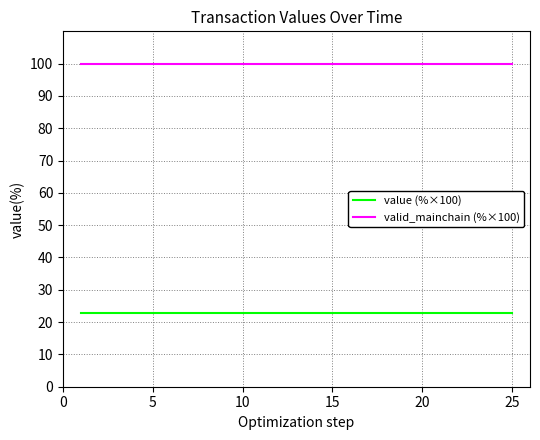

Reading left to right, extract all data points from this chart.

value (%×100): 22.8	22.8	22.8	22.8	22.8	22.8	22.8	22.8	22.8	22.8	22.8	22.8	22.8	22.8	22.8	22.8	22.8	22.8	22.8	22.8	22.8	22.8	22.8	22.8	22.8
valid_mainchain (%×100): 100.0	100.0	100.0	100.0	100.0	100.0	100.0	100.0	100.0	100.0	100.0	100.0	100.0	100.0	100.0	100.0	100.0	100.0	100.0	100.0	100.0	100.0	100.0	100.0	100.0